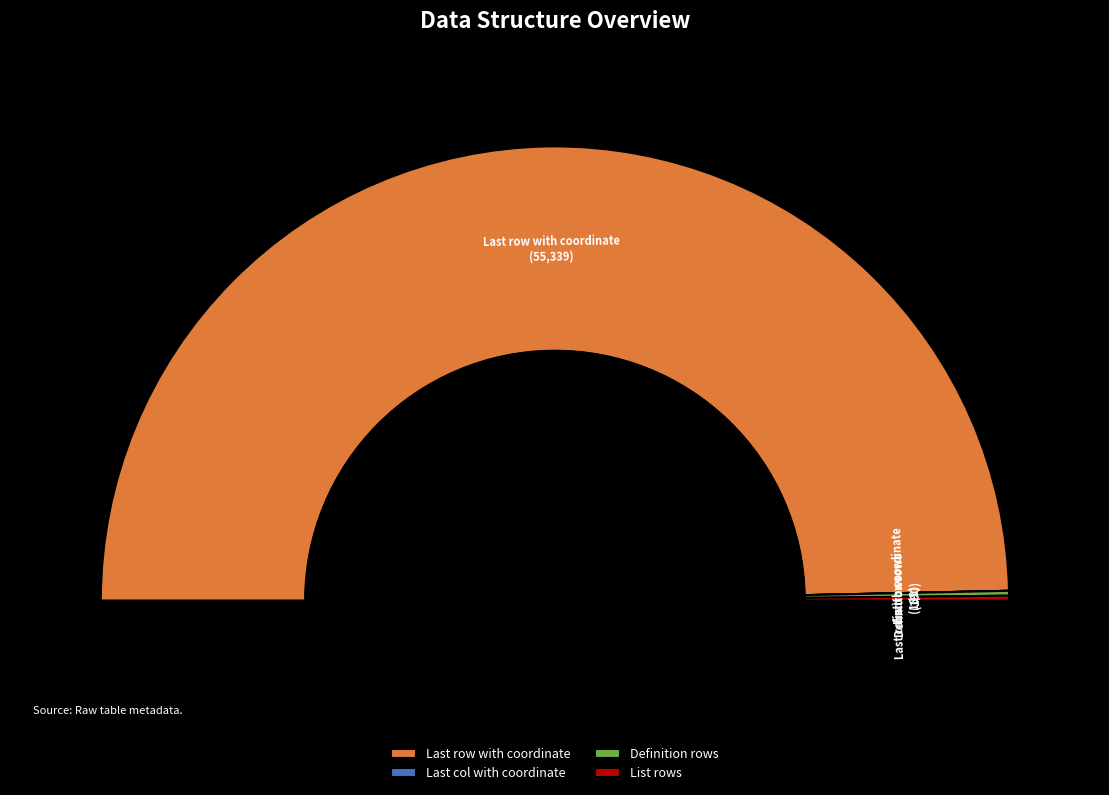

How many slices are in this pie chart?

4